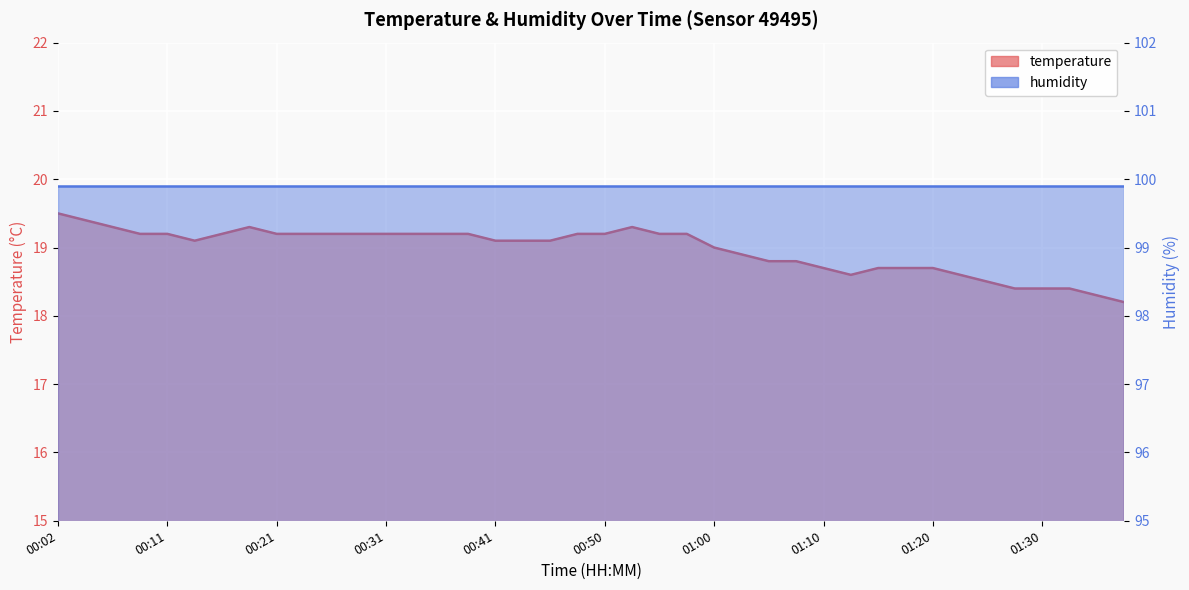

What is the average value?

19.0